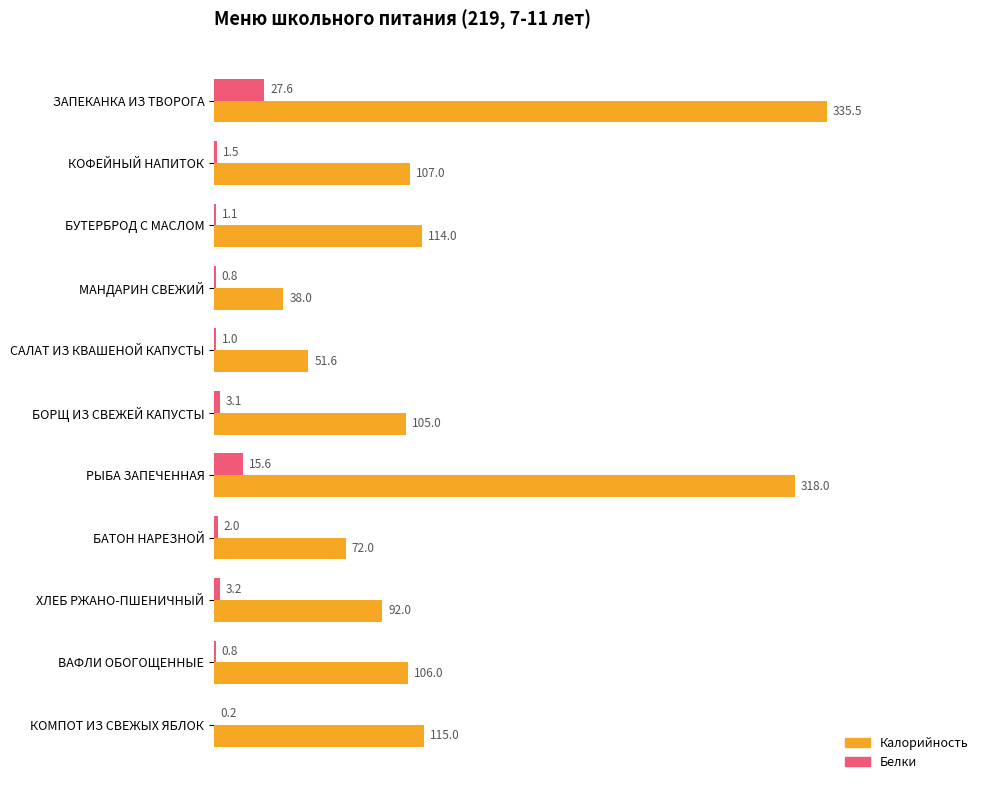

True or false: Калорийность has a value of 63.1 at КОФЕЙНЫЙ НАПИТОК.

False